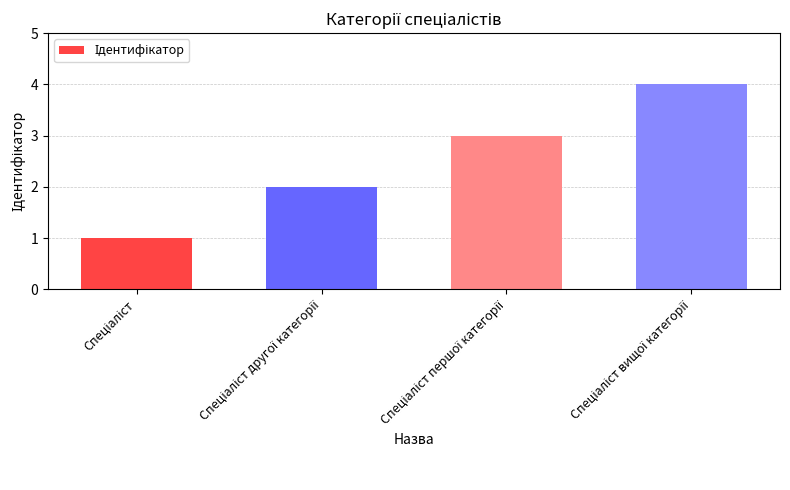

What is the greatest value displayed?

4